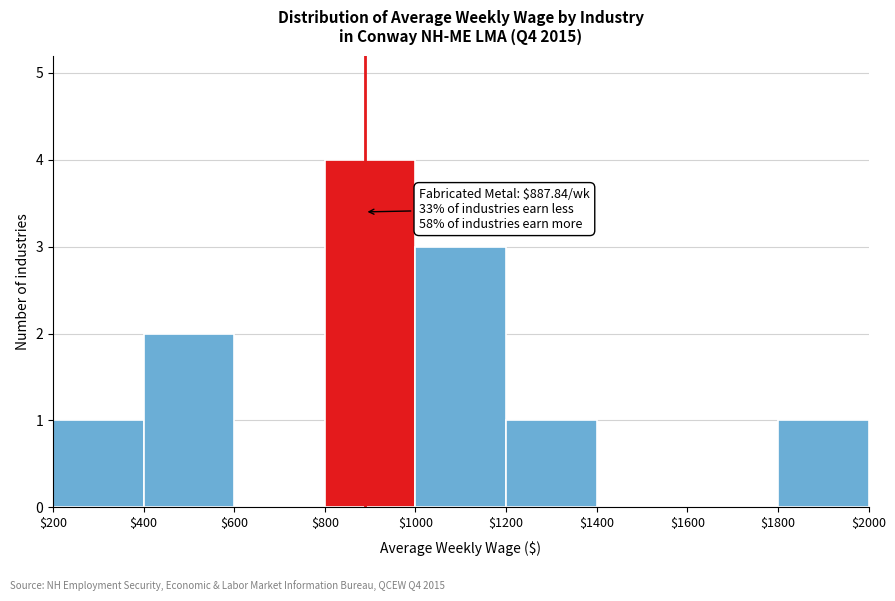

Over which range of the x-axis is the bar tallest?

$800 to $1000